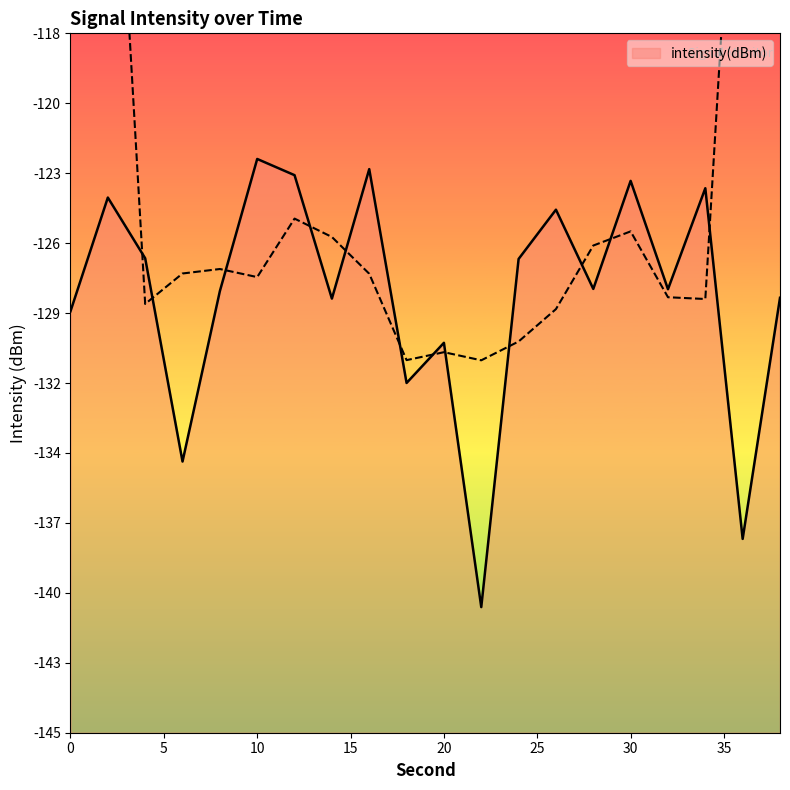

Reading left to right, what are all the values shown in this chart?

-128.7	-124.2	-126.6	-134.7	-127.9	-122.6	-123.3	-128.2	-123.0	-131.6	-130.0	-140.5	-126.6	-124.7	-127.8	-123.5	-127.8	-123.8	-137.8	-128.2